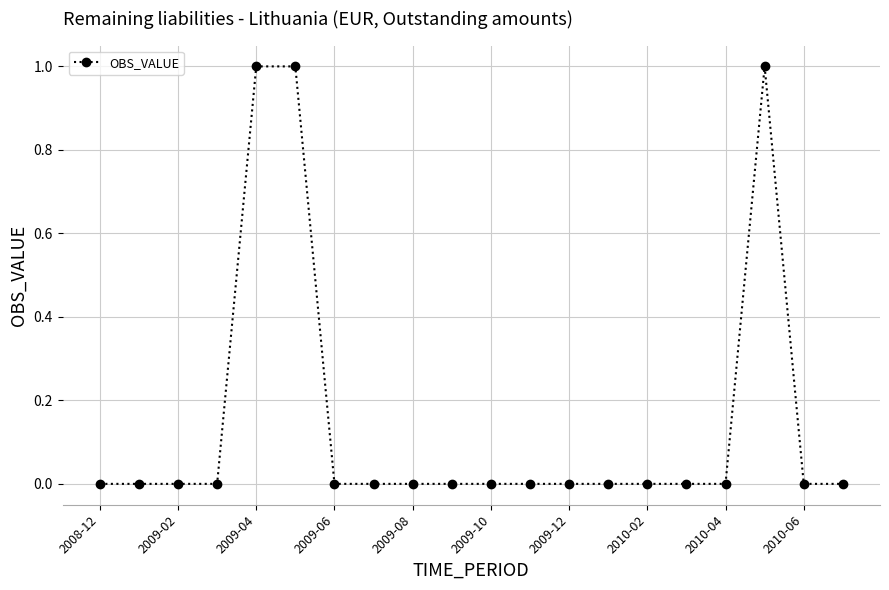

How many data points does each series have?

20